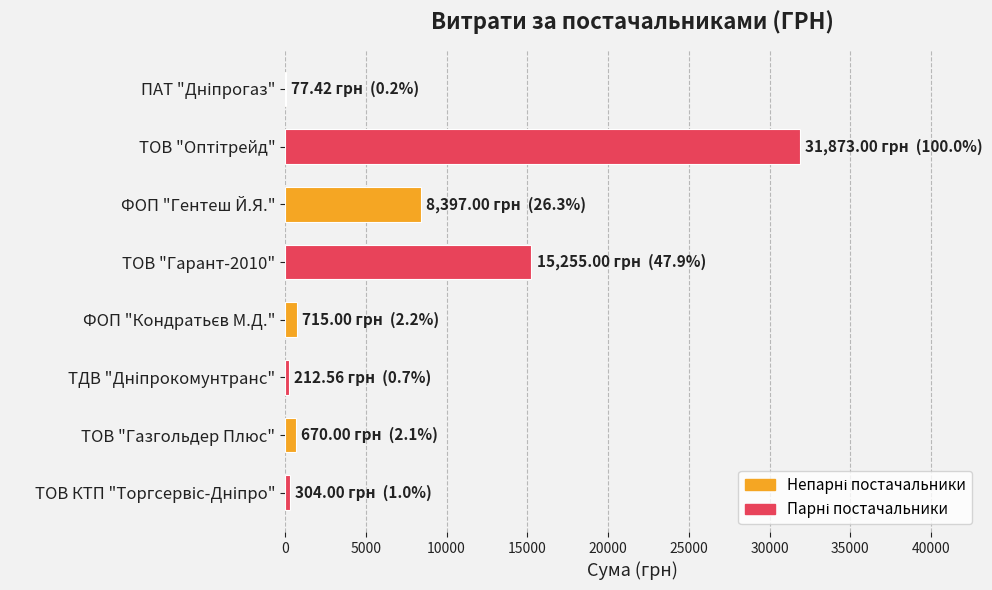

Is it true that the value at ТОВ "Гарант-2010" is 15255.0?

True